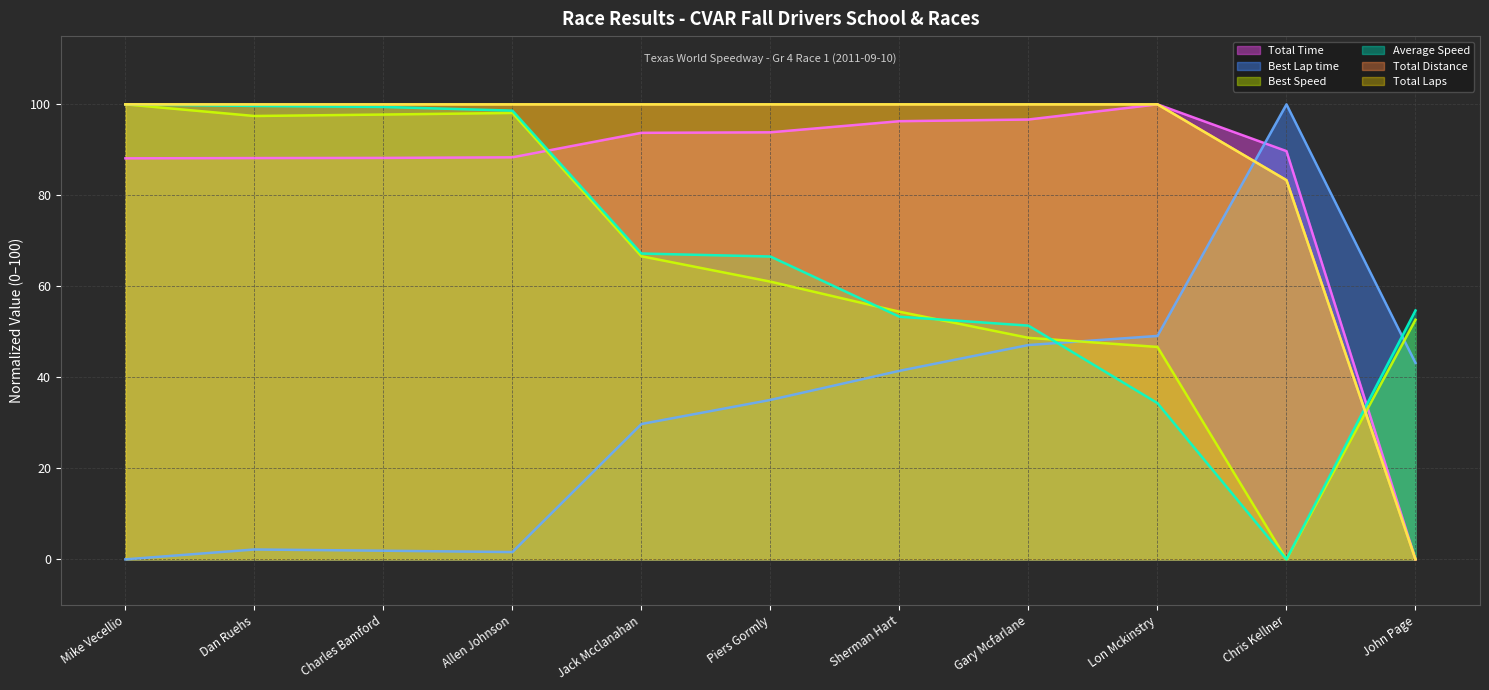

What is the value of the Best Lap time (line) point at the 11th from the left?

43.2